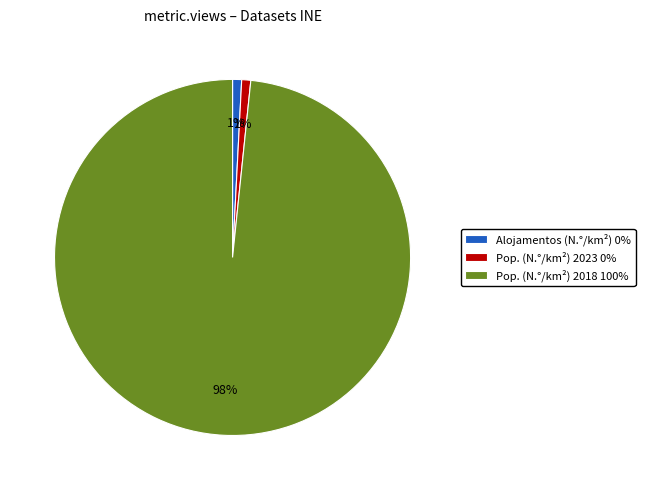

Which category has the biggest portion of the pie?

Pop. (N.°/km²) 2018 100%